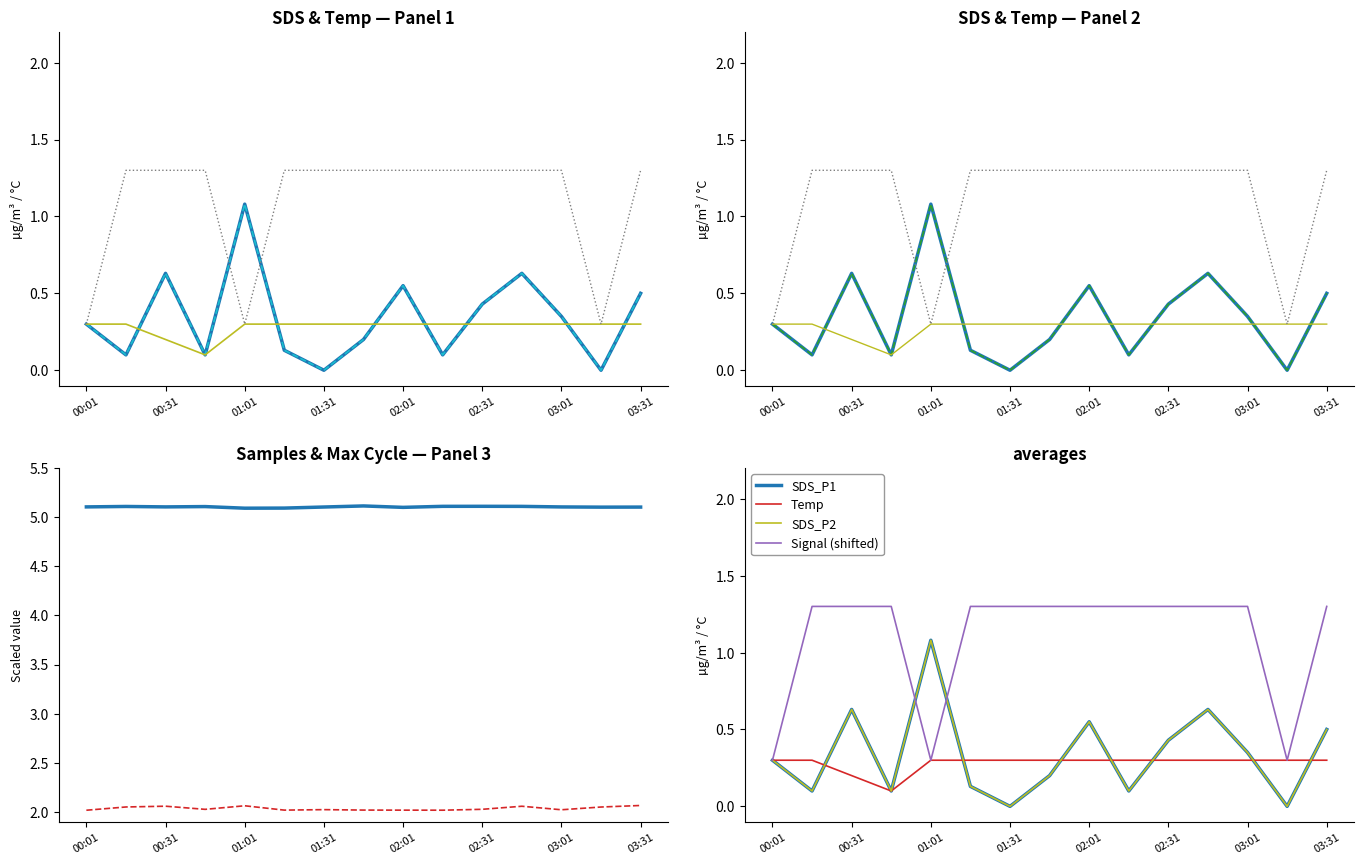

How many values in the Signal (shifted) series are below 1?

3